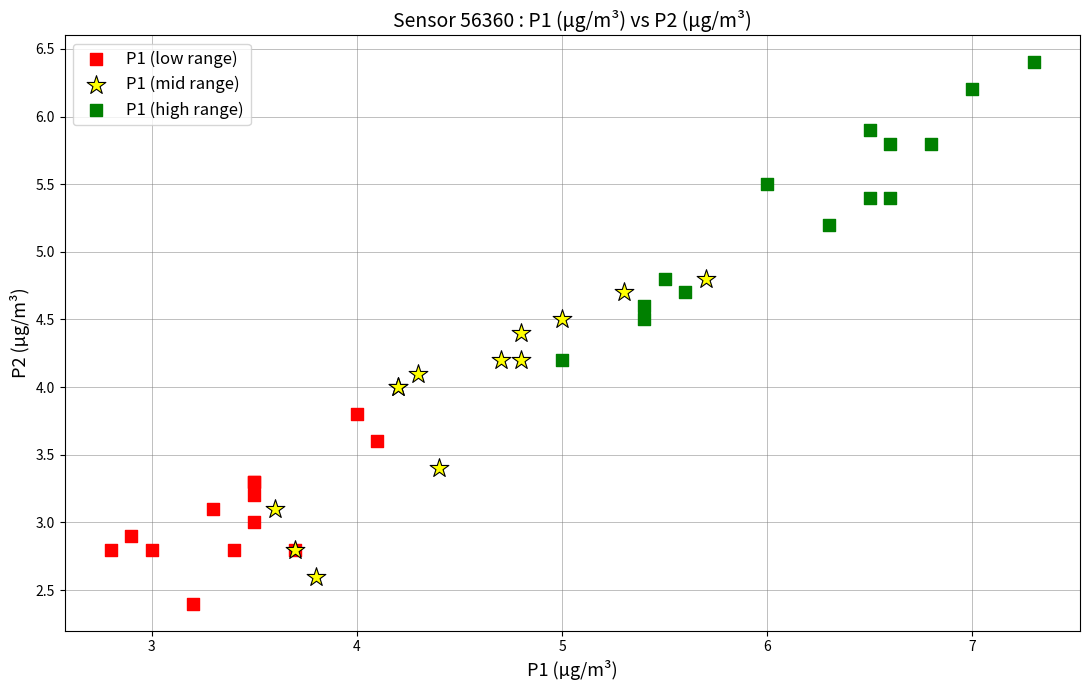

Which series contains the highest Y value?

P1 (high range)